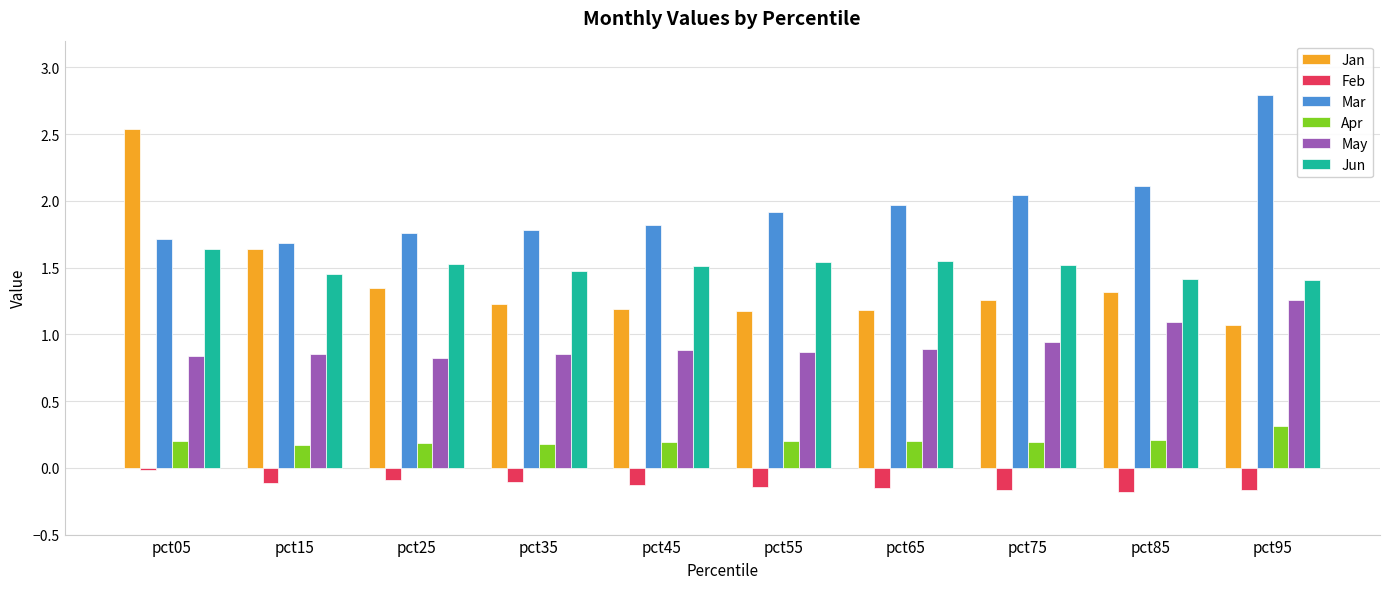

Is the value of Feb at pct15 greater than the value of Jan at pct65?

No